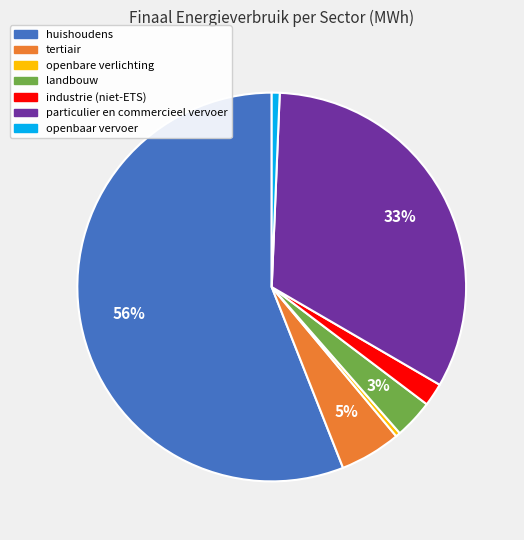

What percentage is the industrie (niet-ETS) slice, to the nearest percent?

2%